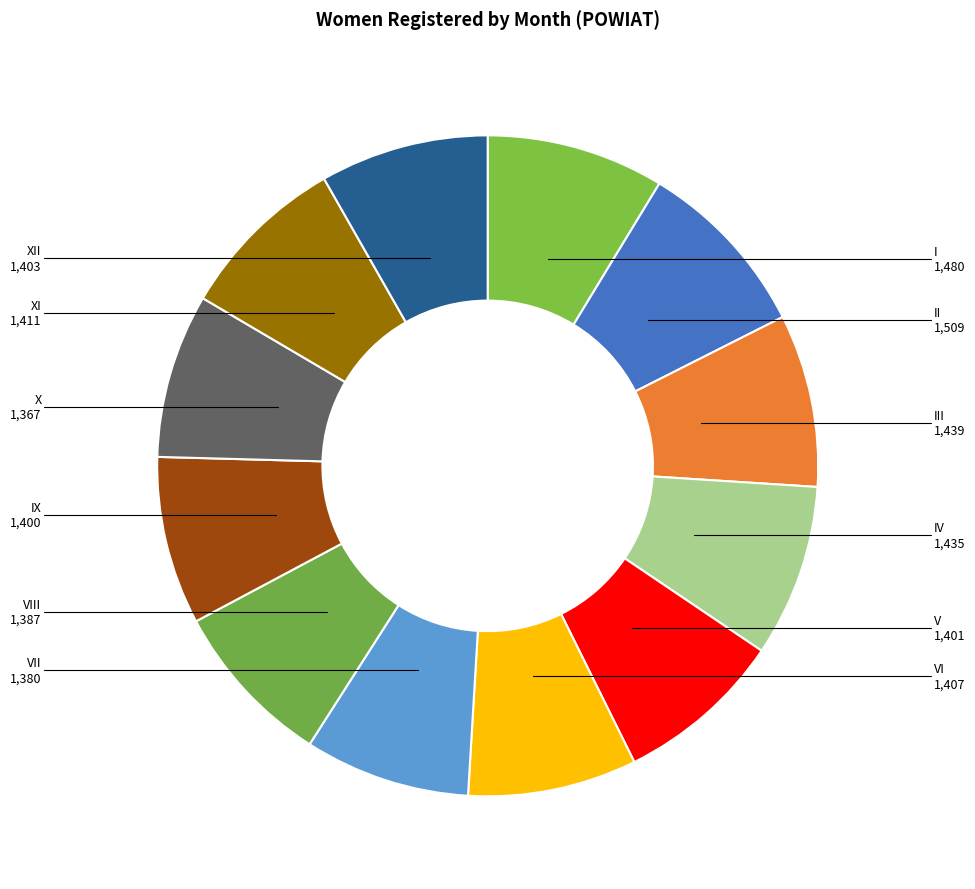

Approximately how many times larger is the value at XI compared to VIII?

1.0